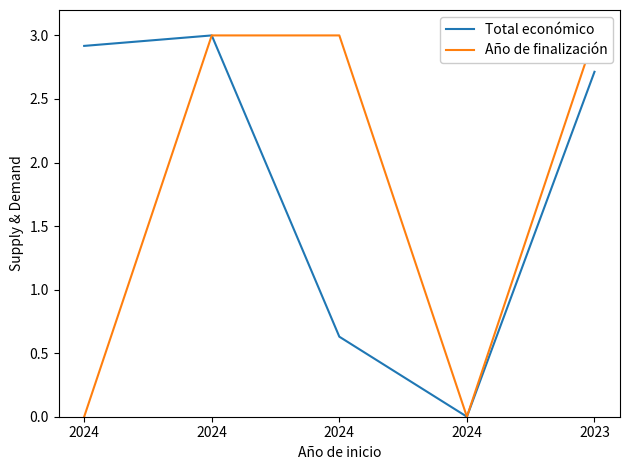

In Año de finalización, how many points are lower than both neighbors (excluding endpoints)?

1